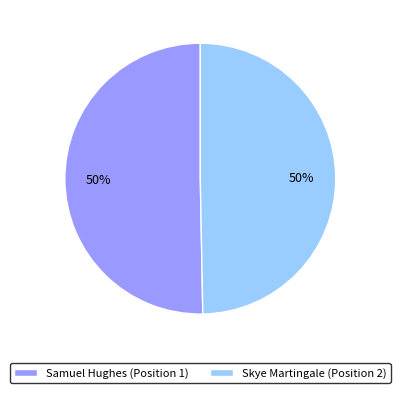

Is the sum of Skye Martingale (Position 2) and Samuel Hughes (Position 1) greater than half?

Yes